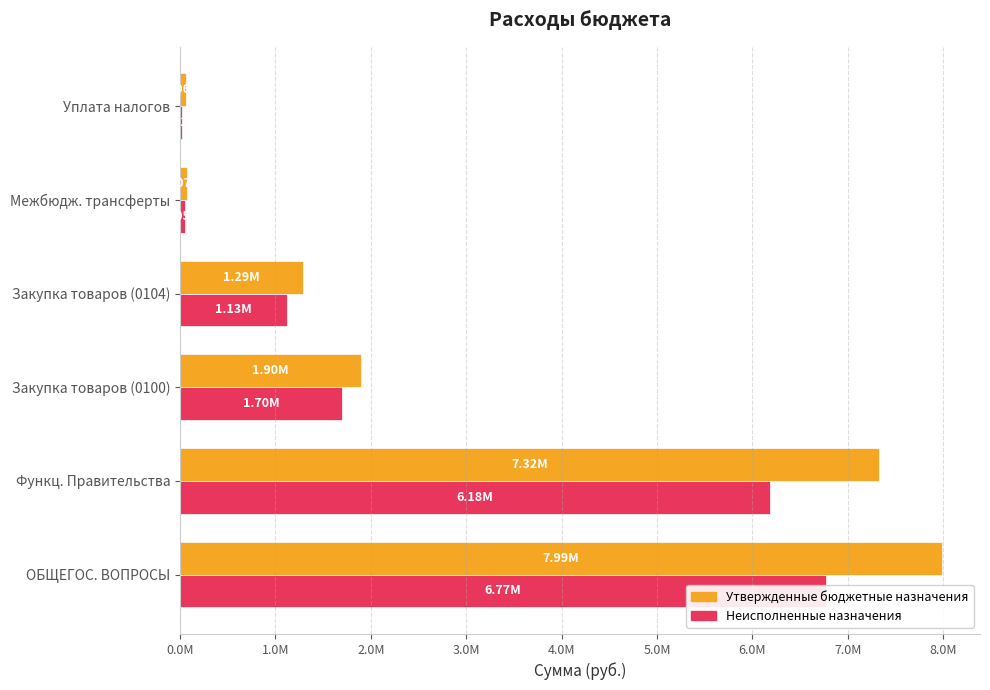

What is the label of the 1st bar from the left?

ОБЩЕГОС. ВОПРОСЫ